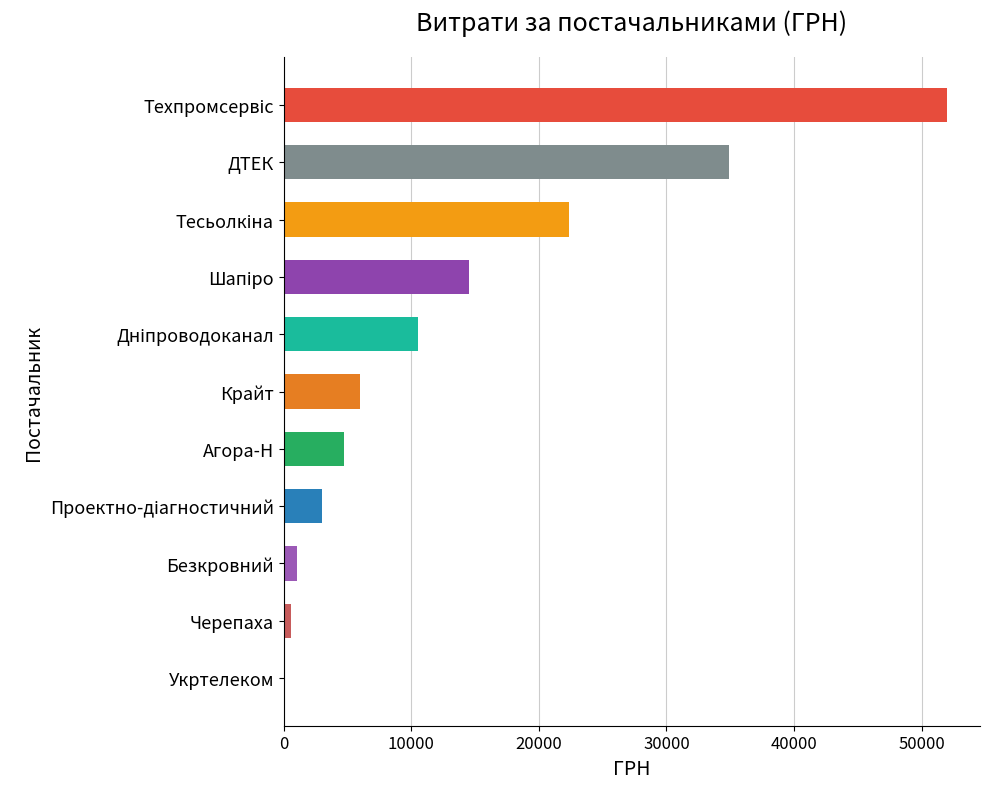

What is the greatest value displayed?

51980.0